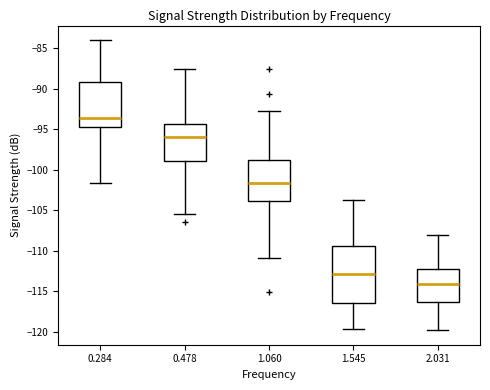

Which box is the tallest, from its lower edge to its upper edge?

1.545